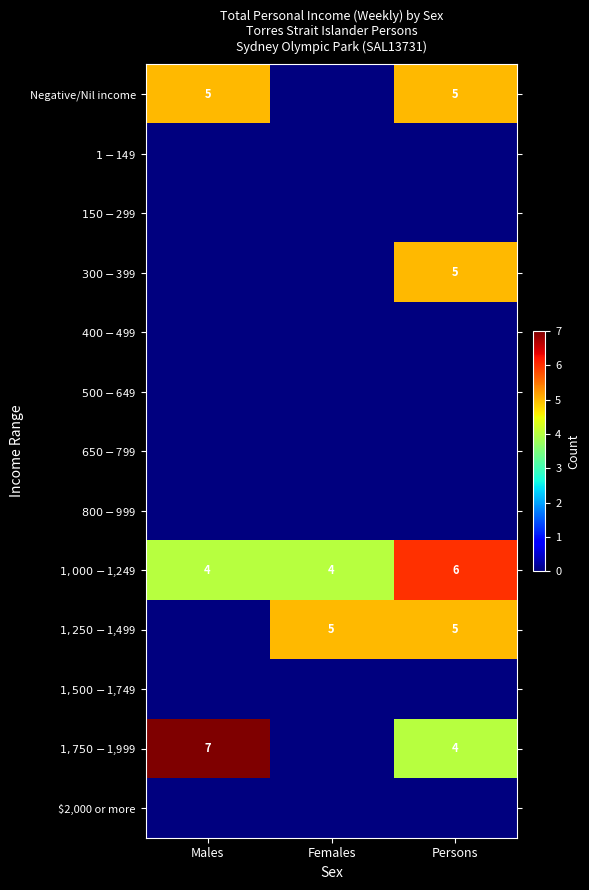

At which category does the chart reach its minimum across all series?

Females